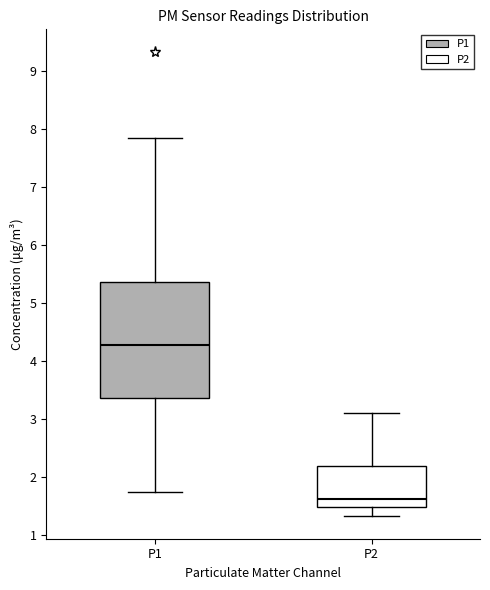

Comparing the boxes themselves (not the whiskers), which one is the tallest?

P1